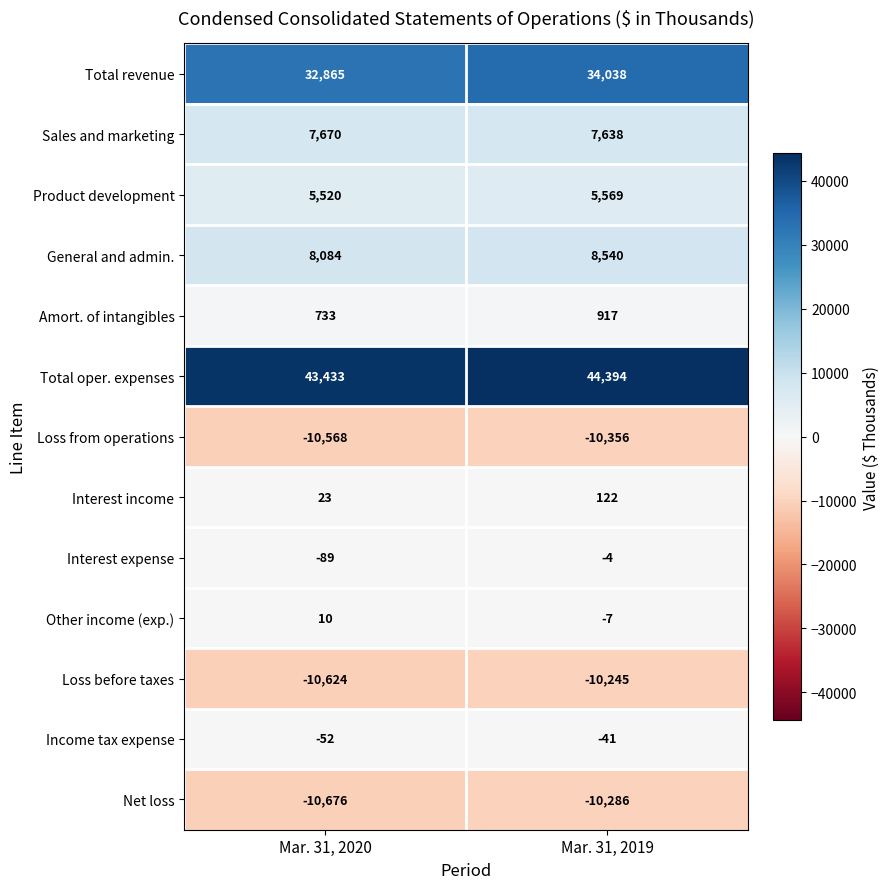

What is the sum of all Product development values?

11089